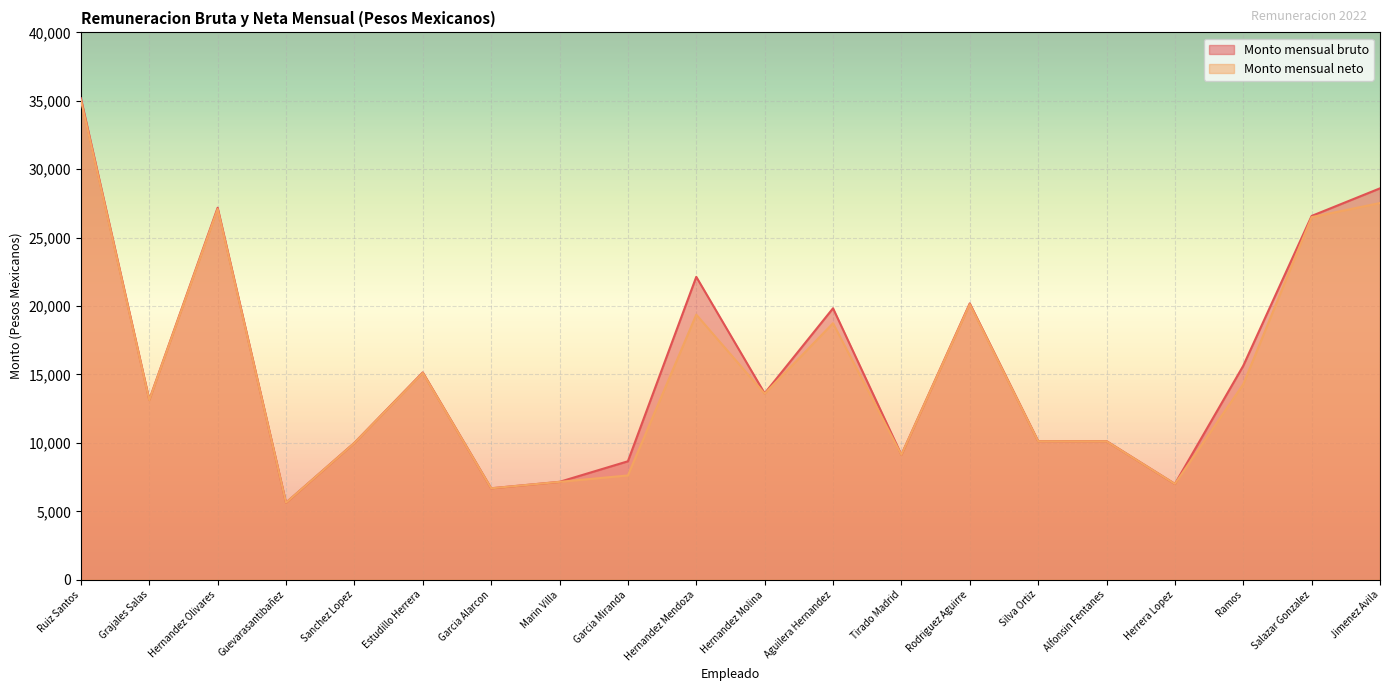

What is the label of the 5th point from the left?

Sanchez Lopez